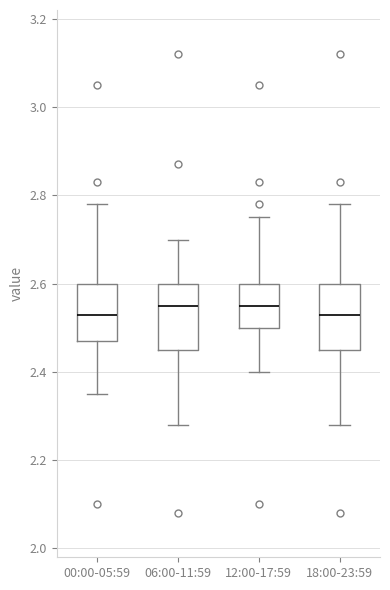

Where does the upper whisker of the box for 06:00-11:59 end on the y-axis? The values are not printed on the chart, so give them approximately, as read against the axis.

2.70